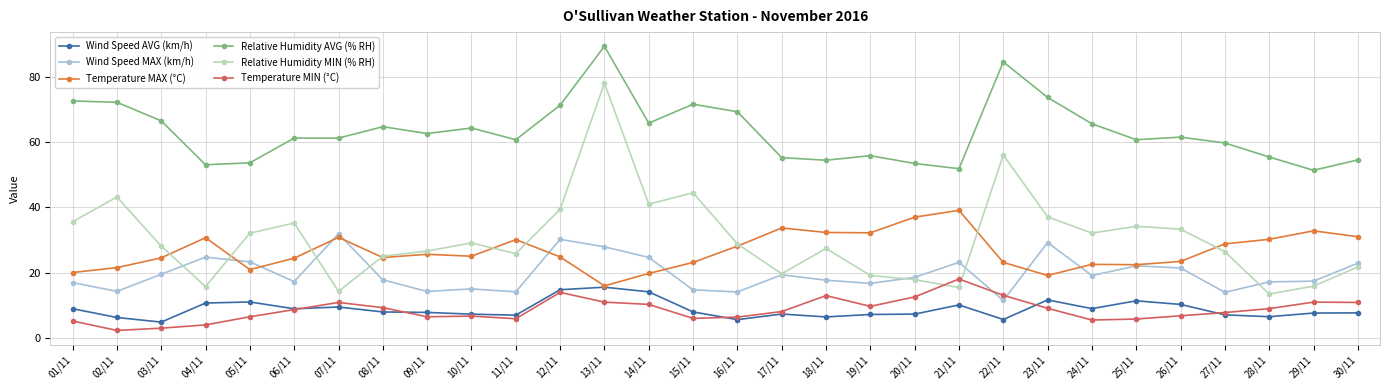

Rank the series at 29/11 from lowest to highest value.

Wind Speed AVG (km/h), Temperature MIN (°C), Relative Humidity MIN (% RH), Wind Speed MAX (km/h), Temperature MAX (°C), Relative Humidity AVG (% RH)